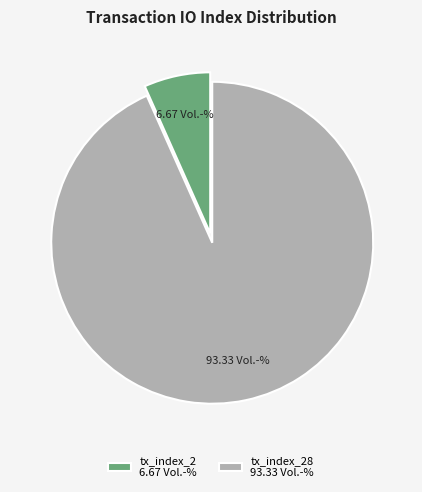

Rank the categories by value from lowest to highest.

tx_index_2 6.67 Vol.-%, tx_index_28 93.33 Vol.-%